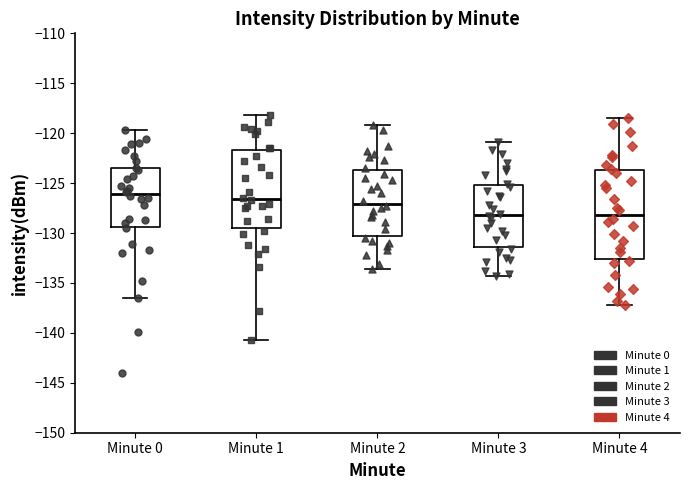

Which box is the tallest, from its lower edge to its upper edge?

Minute 4